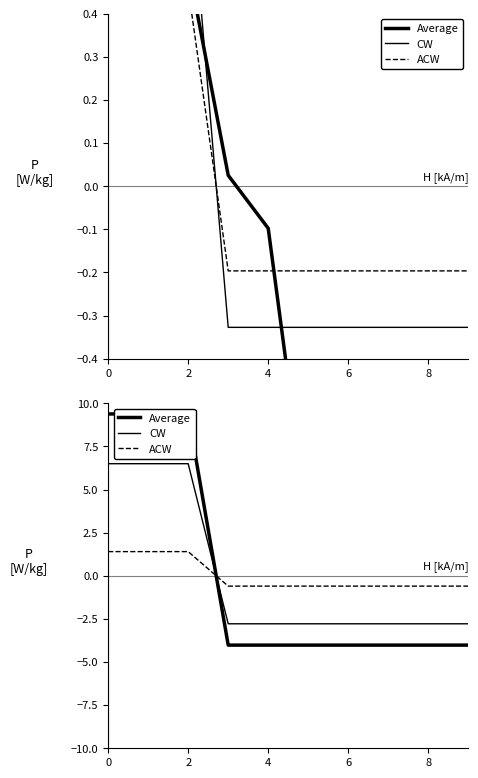

What is the highest value of the ACW series?

1.4